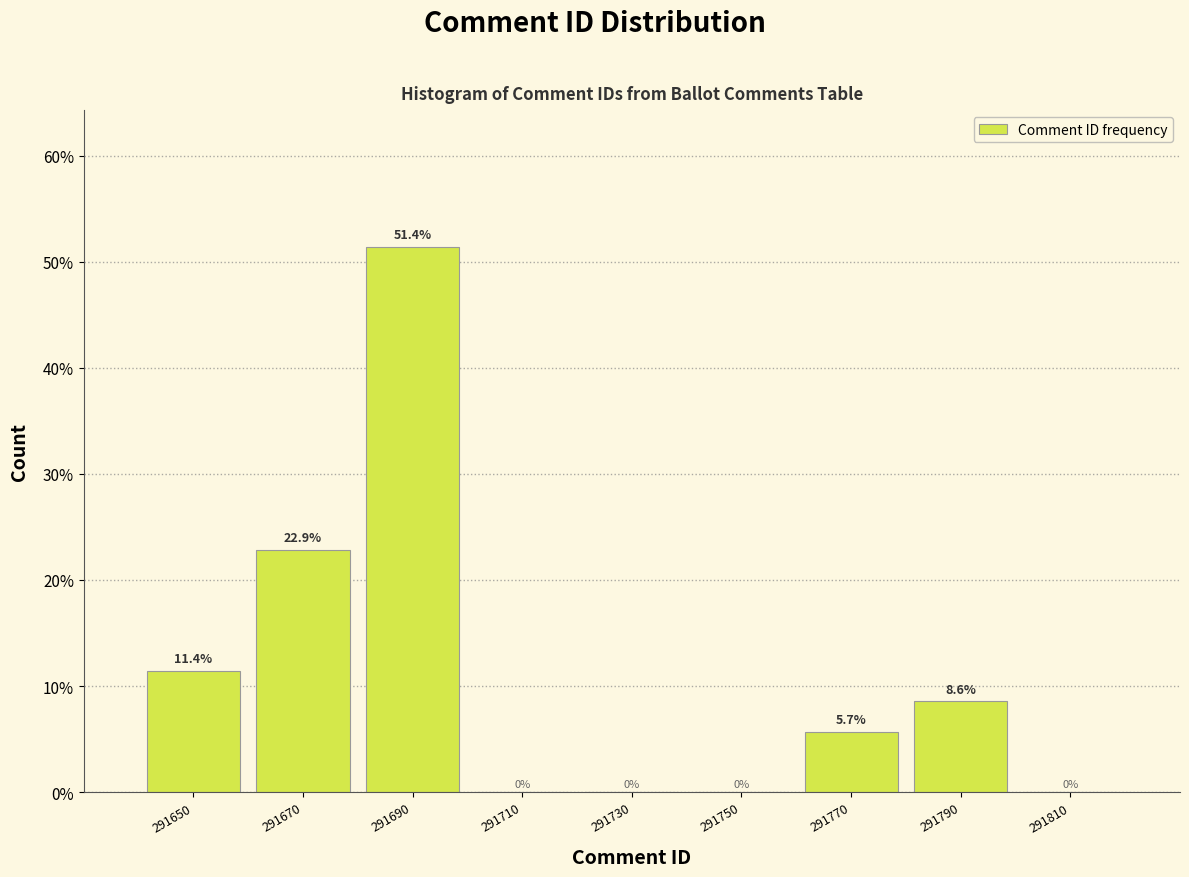

Reading left to right, transcribe this chart: for each bar, give the range it covers on the x-axis and its height.

291640 to 291660: 11.4
291660 to 291680: 22.9
291680 to 291700: 51.4
291700 to 291720: 0.0
291720 to 291740: 0.0
291740 to 291760: 0.0
291760 to 291780: 5.7
291780 to 291800: 8.6
291800 to 291820: 0.0